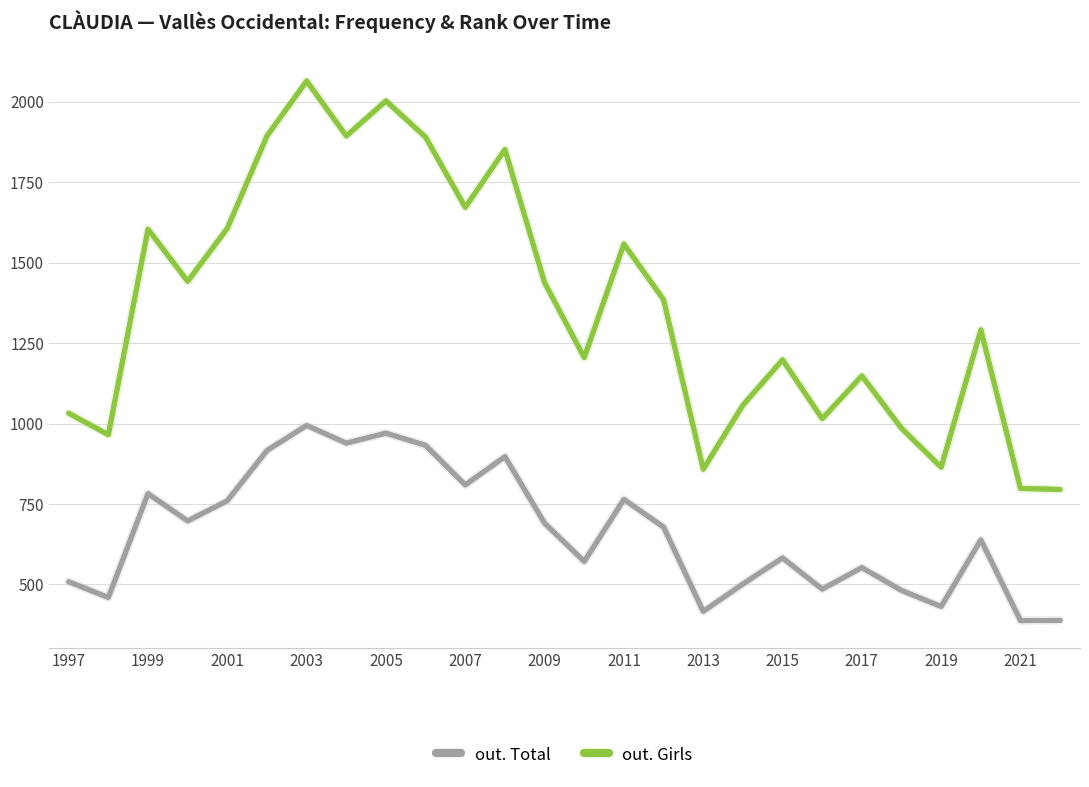

Which series has the largest total across all categories?

out. Girls